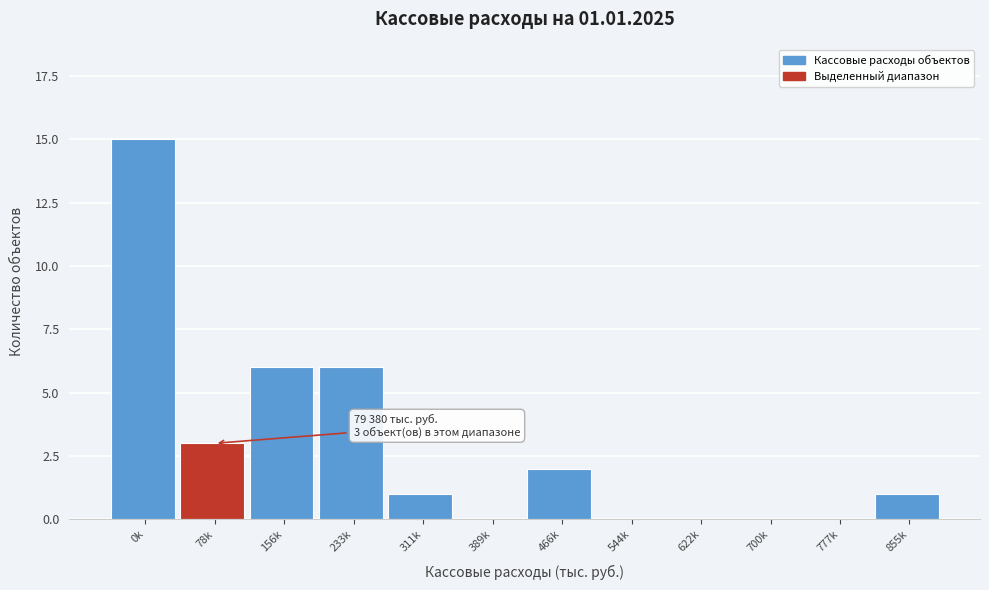

Reading right to left, transcribe all the data shown in this chart.

855k=1	777k=0	700k=0	622k=0	544k=0	466k=2	389k=0	311k=1	233k=6	156k=6	78k=3	0k=15